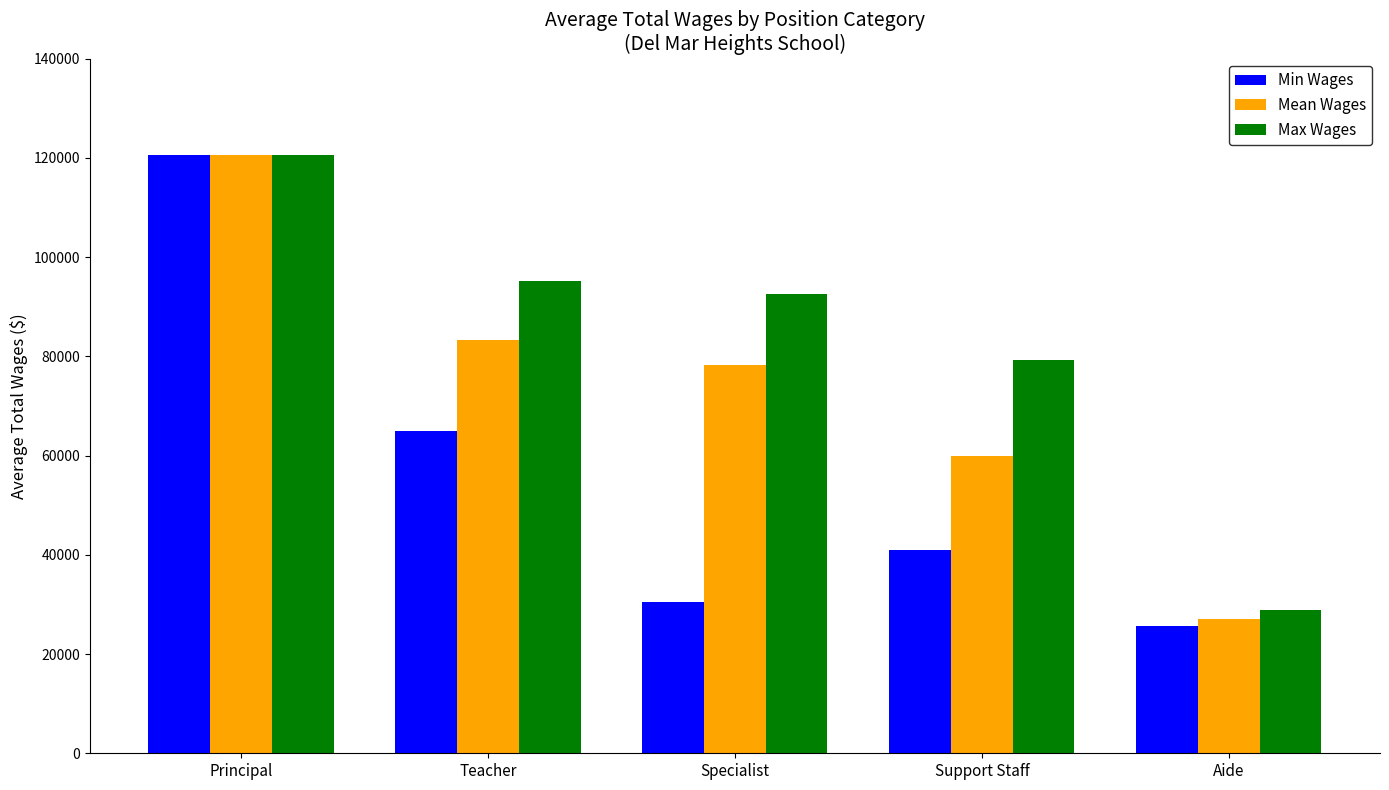

What is the label of the 5th bar from the right?

Principal